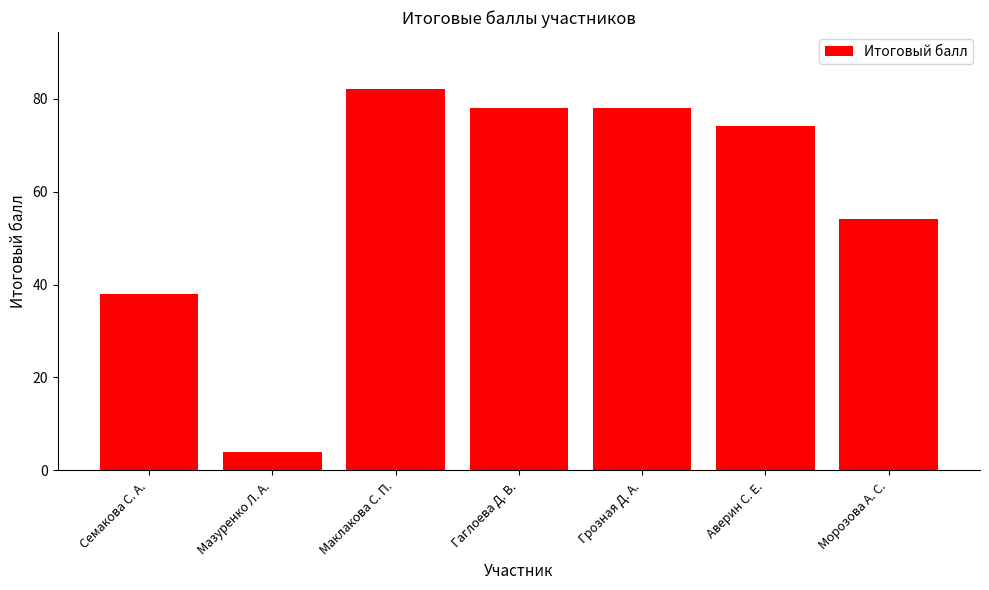

What is the difference between the values at Семакова С. А. and Гаглоева Д. В.?

40